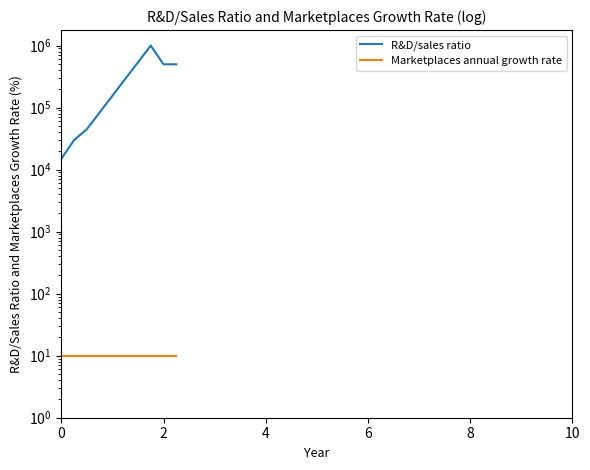

What is the maximum value for Marketplaces annual growth rate?

10